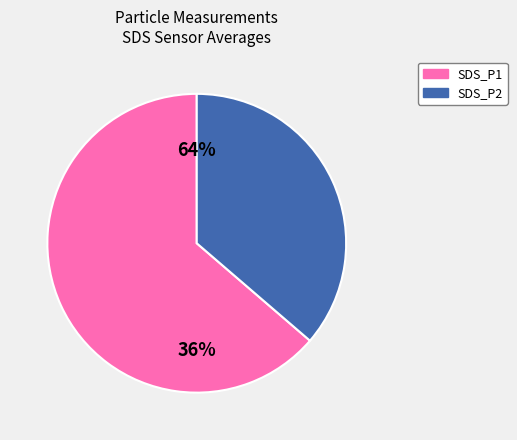

True or false: SDS_P2 accounts for 49% of the total.

False